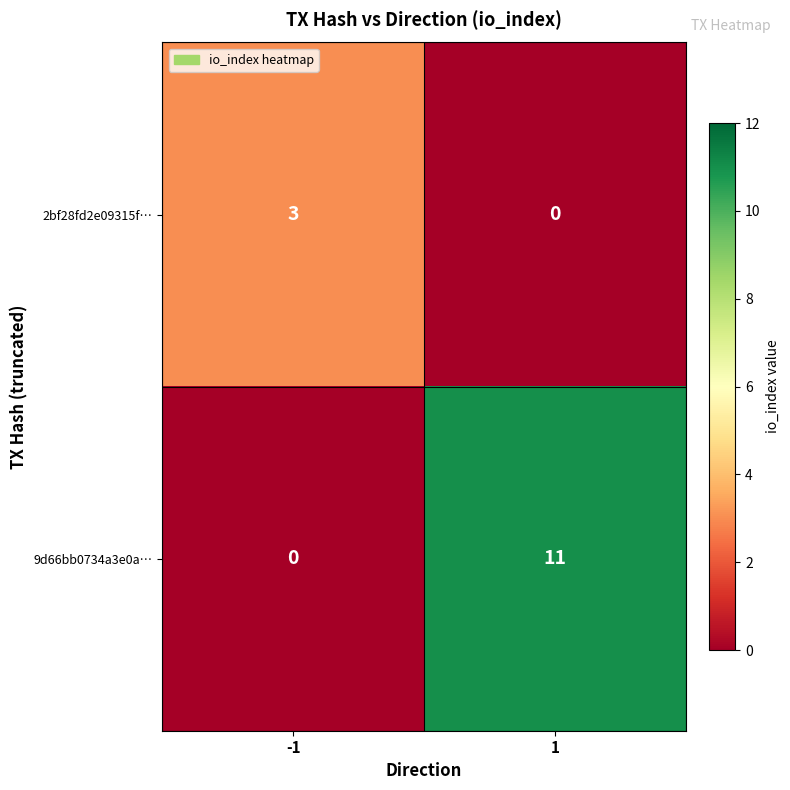

Which series has the largest range (max minus min)?

9d66bb0734a3e0a…